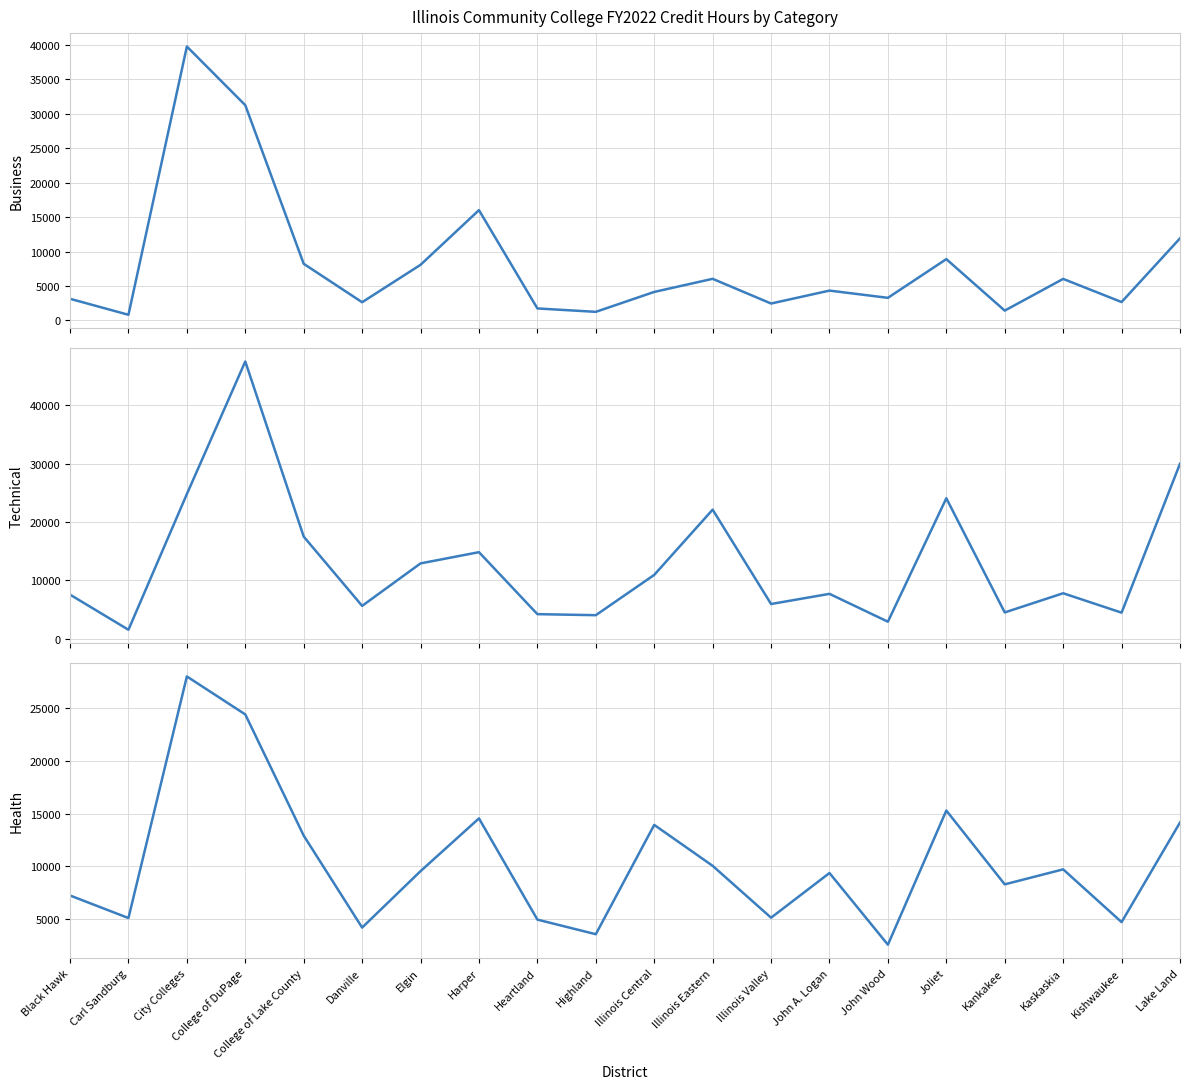

At which category is the sum across all series the highest?

College of DuPage